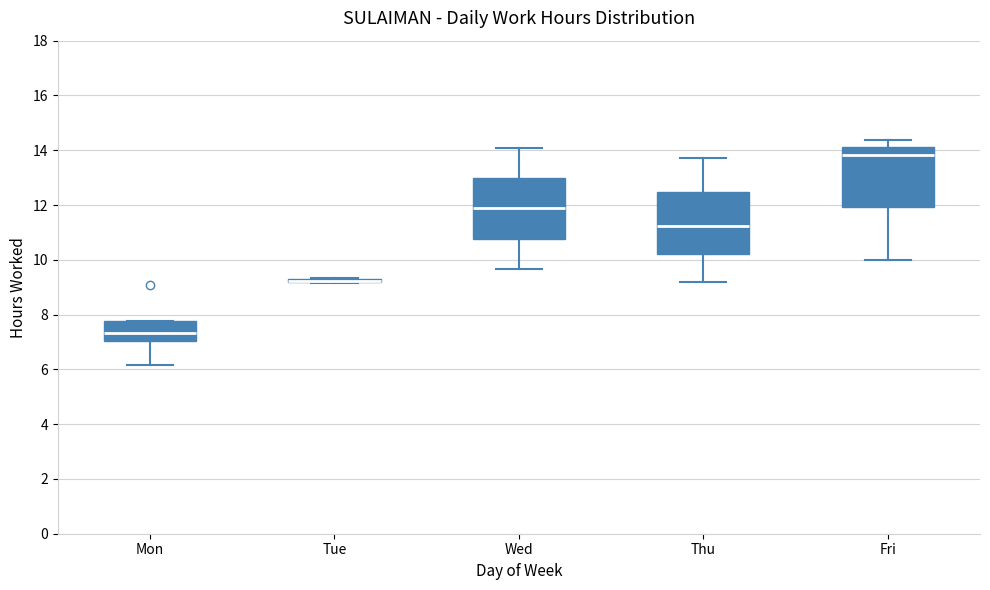

Reading left to right, read every box against the y-axis: the position of its median line, the range the box covers, and the ends of its whiskers. The values are not printed on the chart, so give them approximately, as read against the axis.

Mon: median 7.4, box 7.0 to 7.8, whiskers 6.2 to 7.8
Tue: box collapsed to a line at 9.2, whiskers 9.2 to 9.4
Wed: median 11.8, box 10.8 to 13.0, whiskers 9.6 to 14.0
Thu: median 11.2, box 10.2 to 12.4, whiskers 9.2 to 13.8
Fri: median 13.8, box 12.0 to 14.2, whiskers 10.0 to 14.4